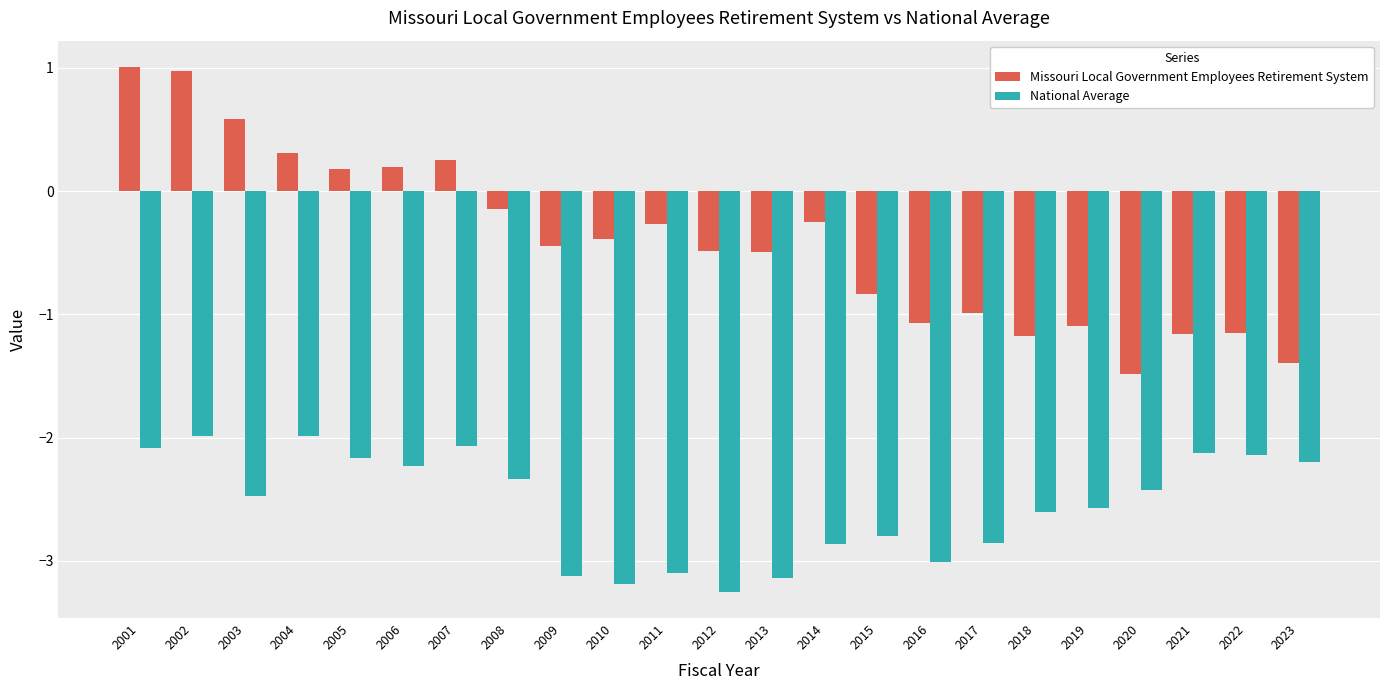

What is the difference between the Missouri Local Government Employees Retirement System values at 2009 and 2016?

0.6